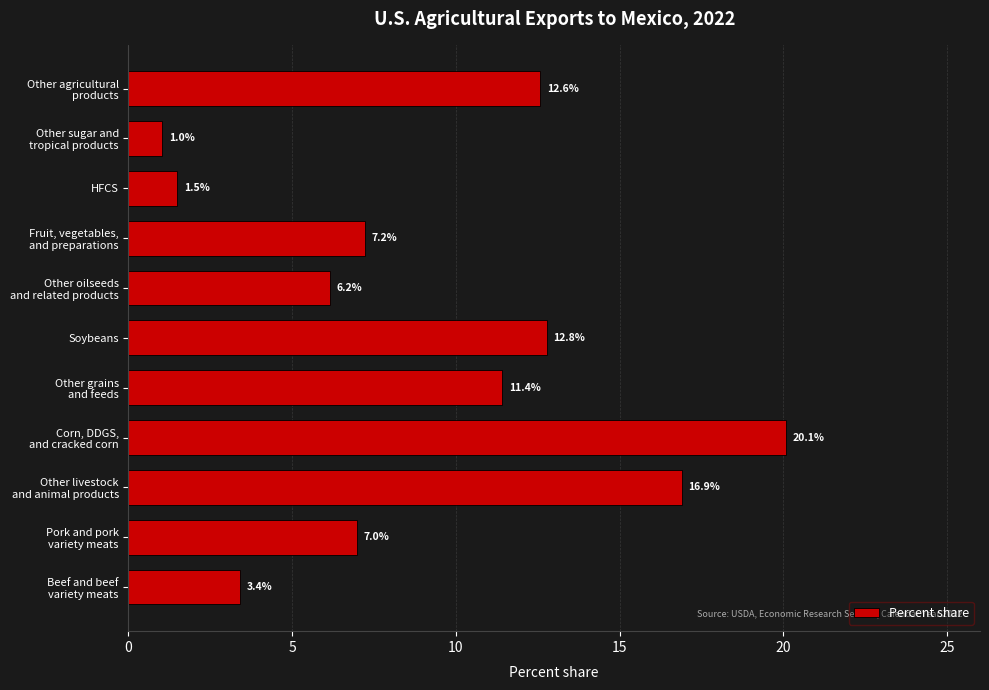

True or false: the data shows 2.5 at HFCS.

False